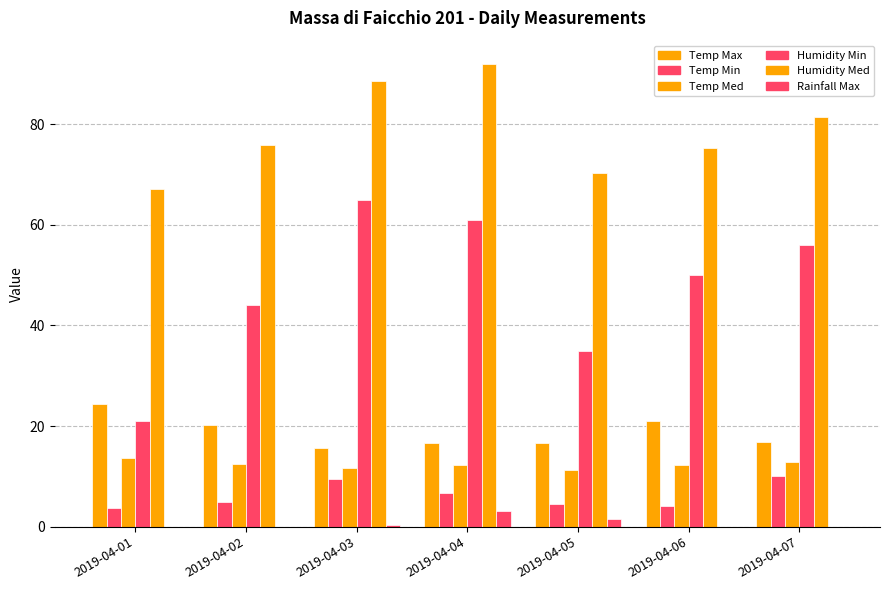

Reading right to left, what are all the values shown in this chart?

Temp Max: 2019-04-07=16.8	2019-04-06=21.1	2019-04-05=16.7	2019-04-04=16.6	2019-04-03=15.6	2019-04-02=20.3	2019-04-01=24.3
Temp Min: 2019-04-07=10.0	2019-04-06=4.2	2019-04-05=4.6	2019-04-04=6.6	2019-04-03=9.5	2019-04-02=4.9	2019-04-01=3.8
Temp Med: 2019-04-07=12.9	2019-04-06=12.3	2019-04-05=11.2	2019-04-04=12.2	2019-04-03=11.6	2019-04-02=12.5	2019-04-01=13.7
Humidity Min: 2019-04-07=56.0	2019-04-06=50.0	2019-04-05=35.0	2019-04-04=61.0	2019-04-03=65.0	2019-04-02=44.0	2019-04-01=21.0
Humidity Med: 2019-04-07=81.5	2019-04-06=75.2	2019-04-05=70.2	2019-04-04=92.0	2019-04-03=88.5	2019-04-02=75.9	2019-04-01=67.1
Rainfall Max: 2019-04-07=0.0	2019-04-06=0.0	2019-04-05=1.6	2019-04-04=3.2	2019-04-03=0.4	2019-04-02=0.0	2019-04-01=0.0